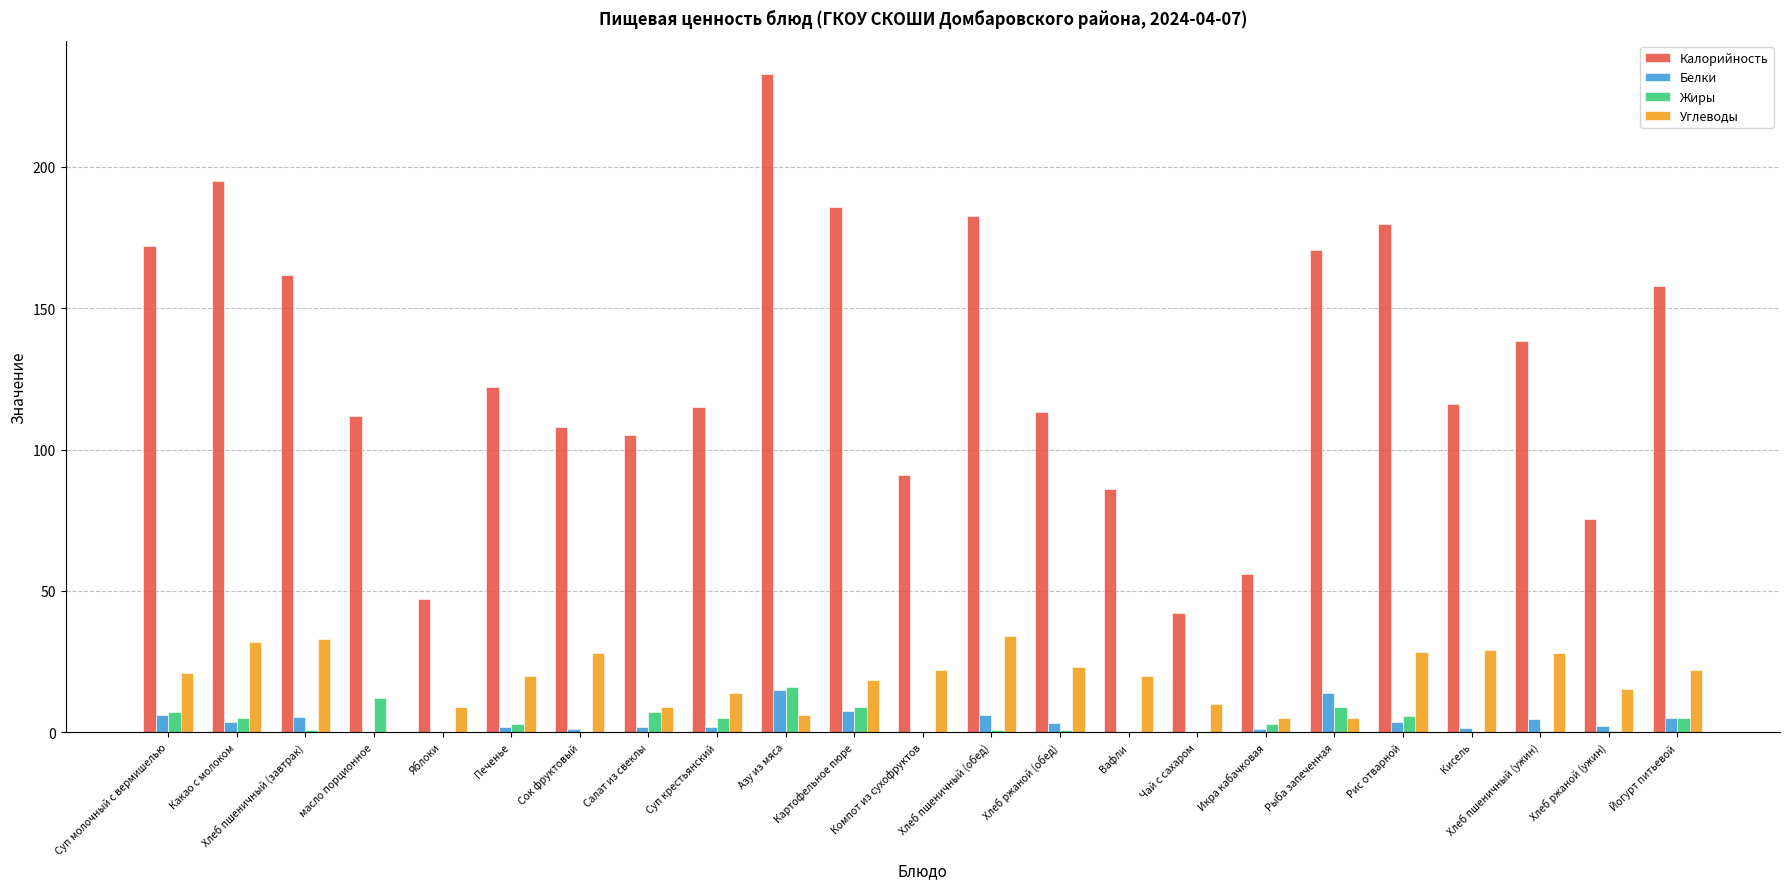

What is the sum of all Жиры values?

89.6